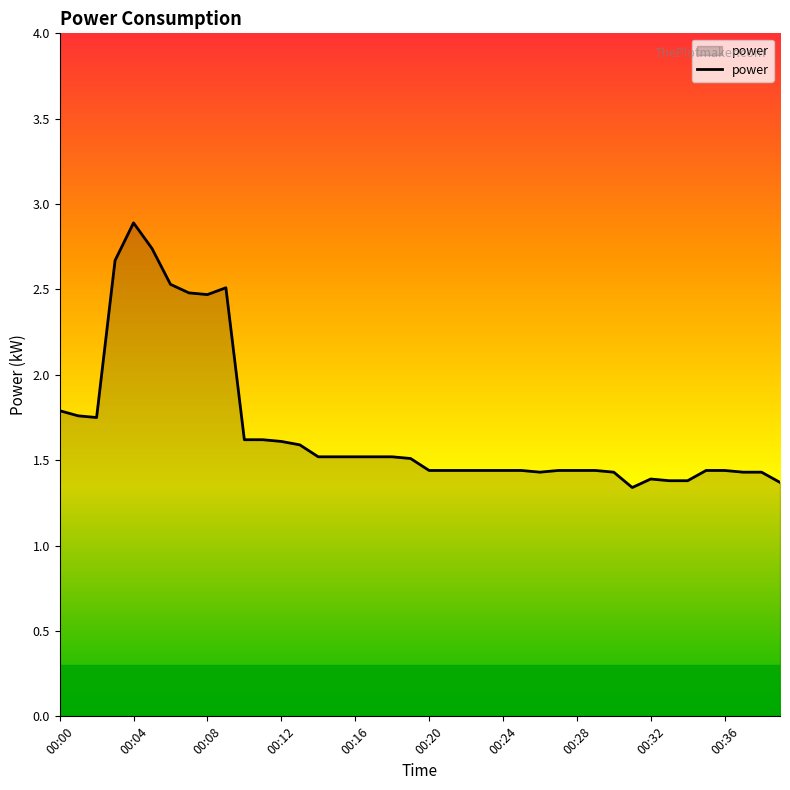

What is the greatest value displayed?

2.9